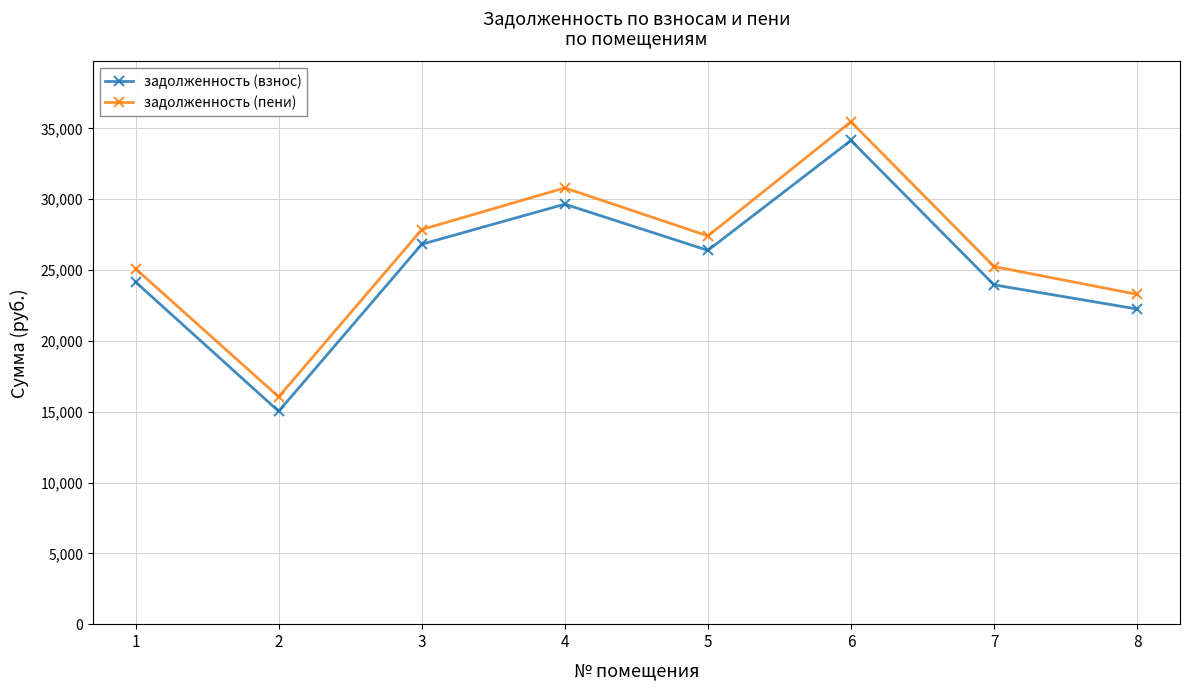

What is the sum of all задолженность (пени) values?

211201.8